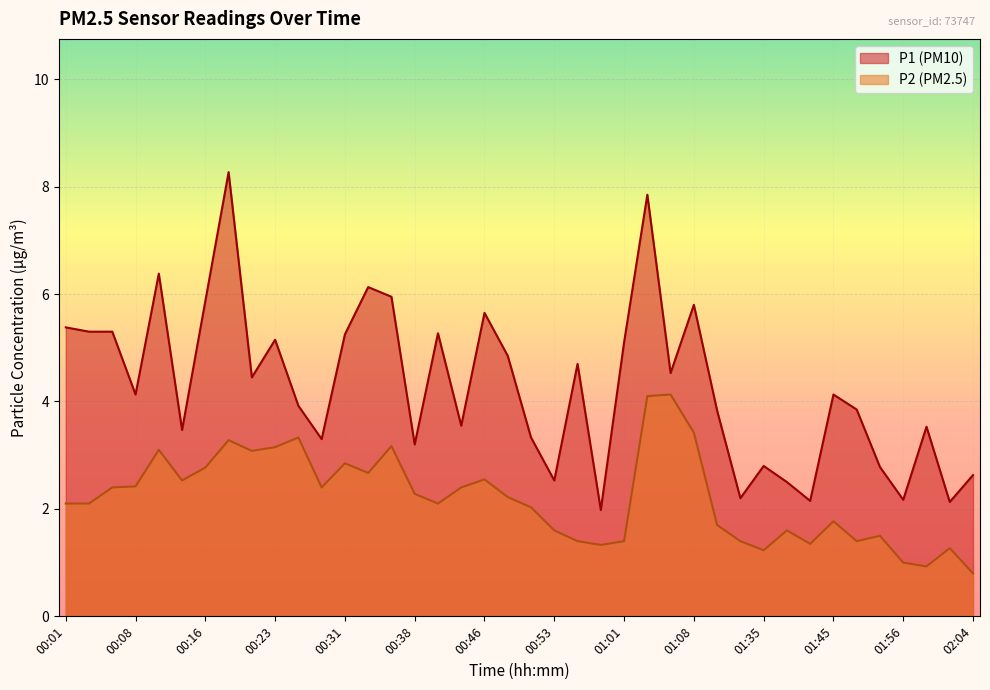

What is the value of the P2 point at the 19th from the left?

2.5